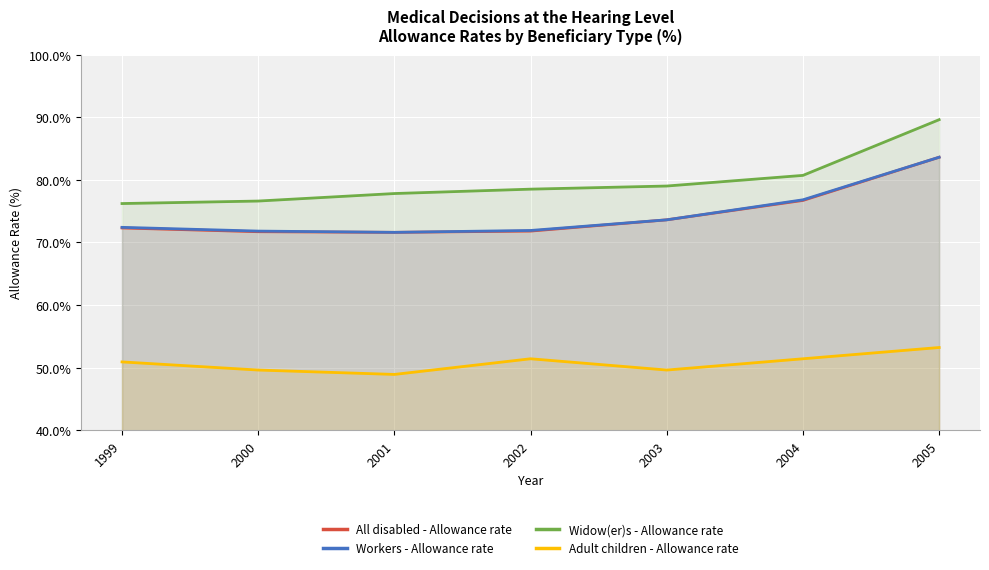

What is the difference between the maximum and second lowest values in the Widow(er)s - Allowance rate series?

13.0